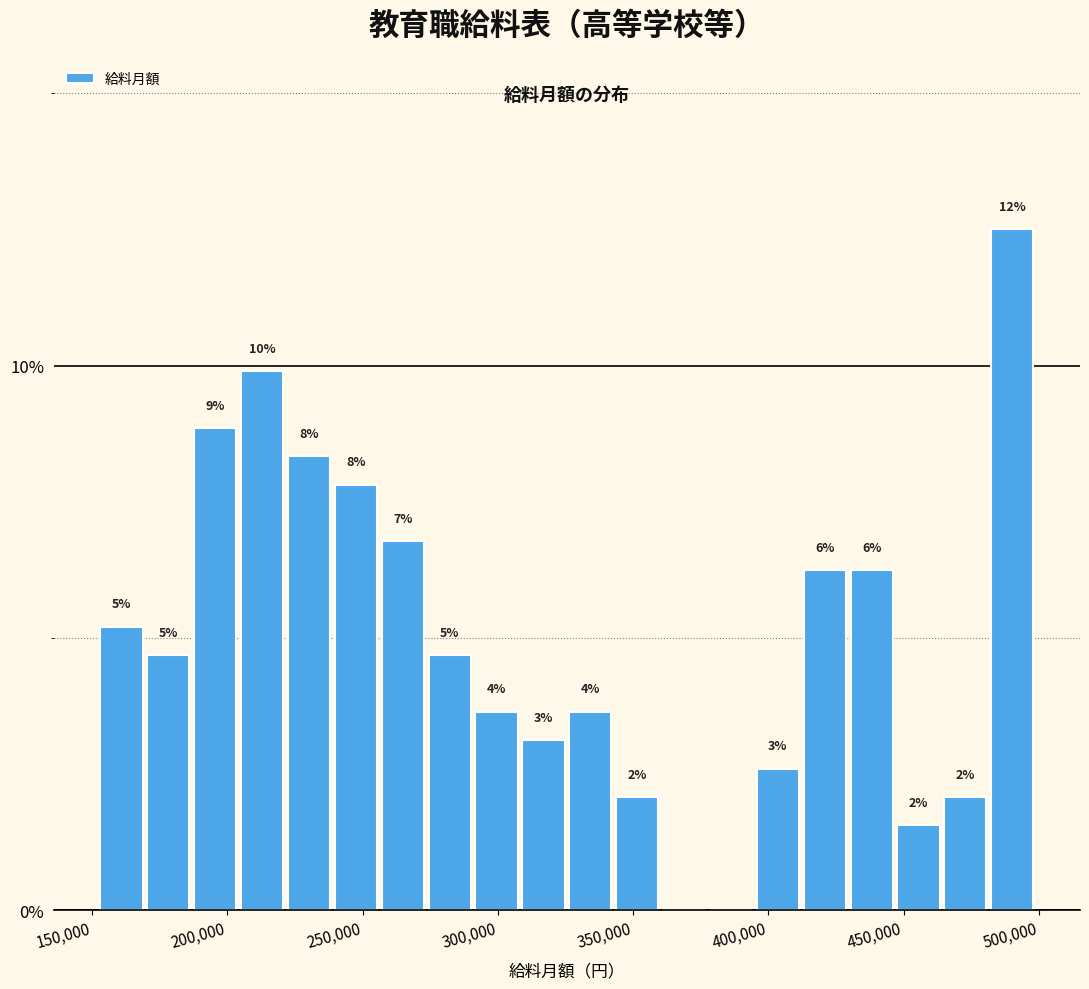

Around what value on the x-axis is the tallest bar? Give the approximate position of its centre, as read against the axis.

490000